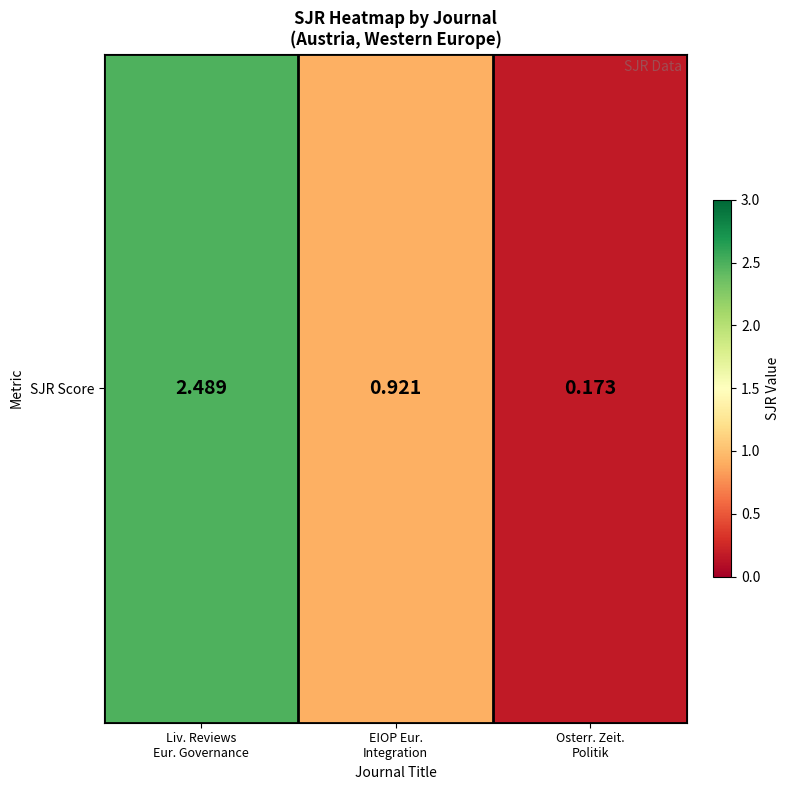

Reading left to right, transcribe all the data shown in this chart.

Liv. Reviews
Eur. Governance=2.5	EIOP Eur.
Integration=0.9	Osterr. Zeit.
Politik=0.2